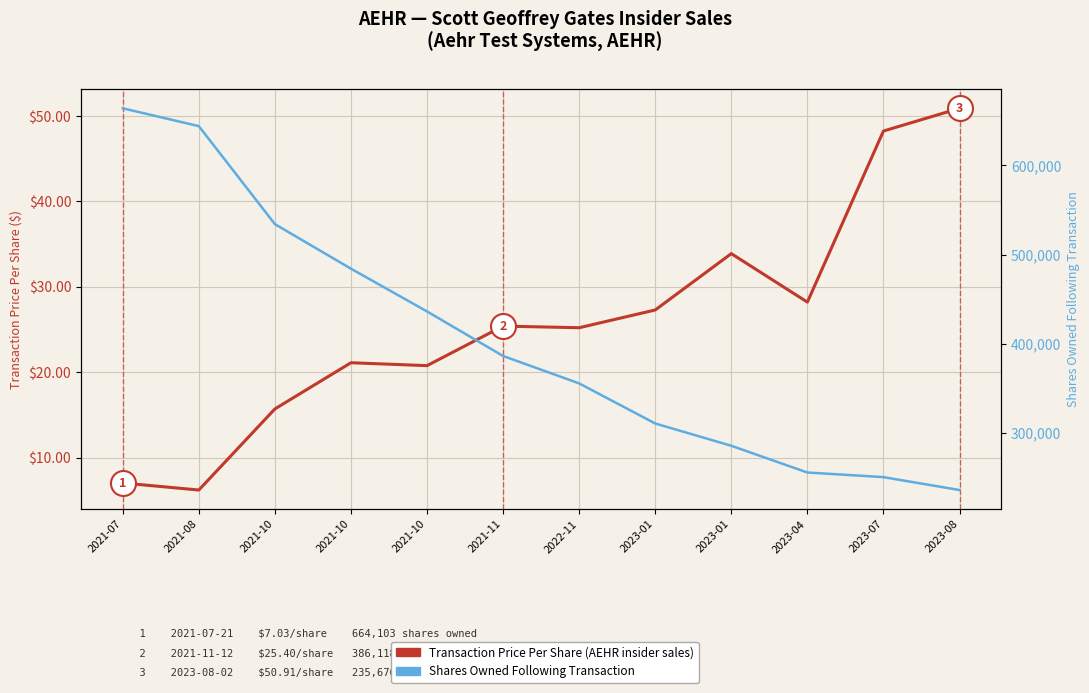

How many data points does each series have?

12